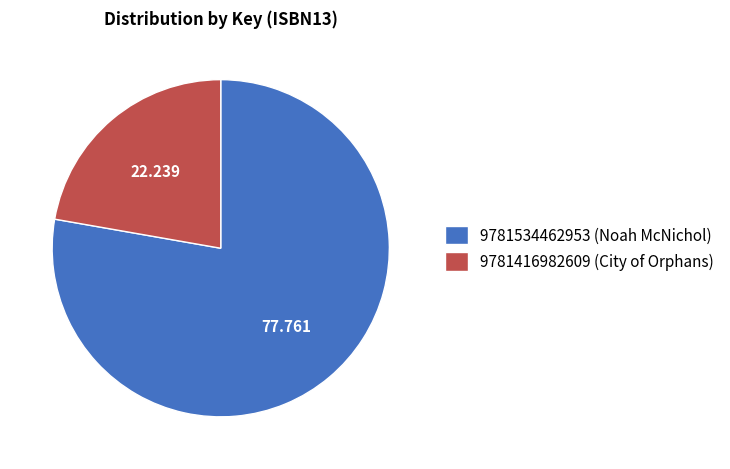

Count the number of slices in the pie.

2